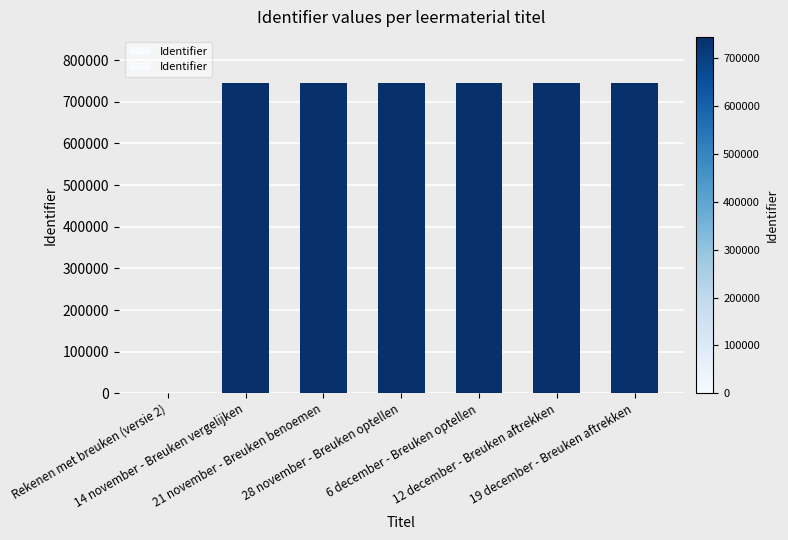

What is the sum of all values?

4464121